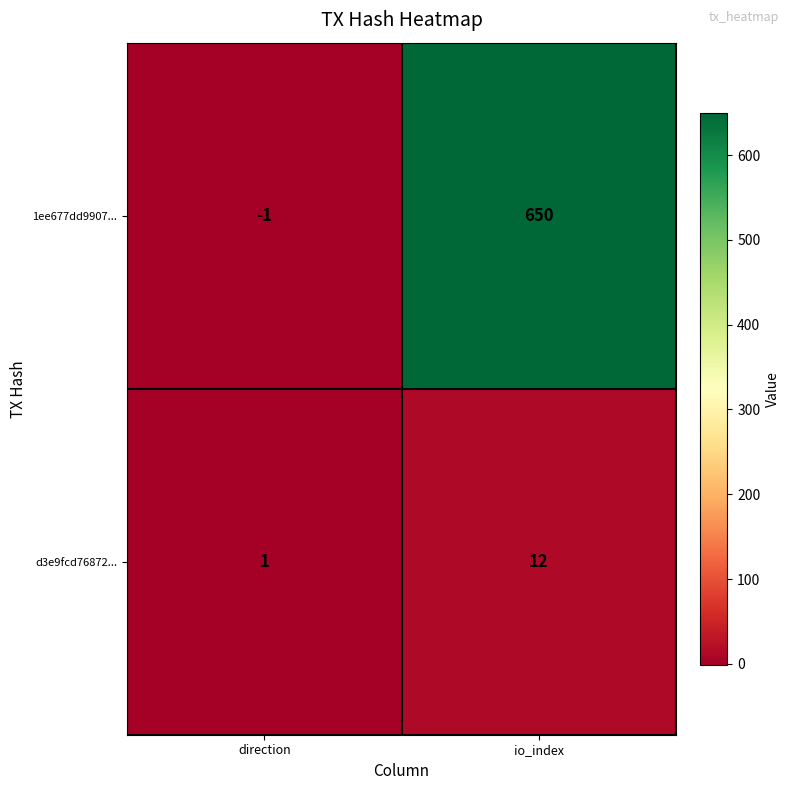

At how many categories does at least one series exceed 307?

1